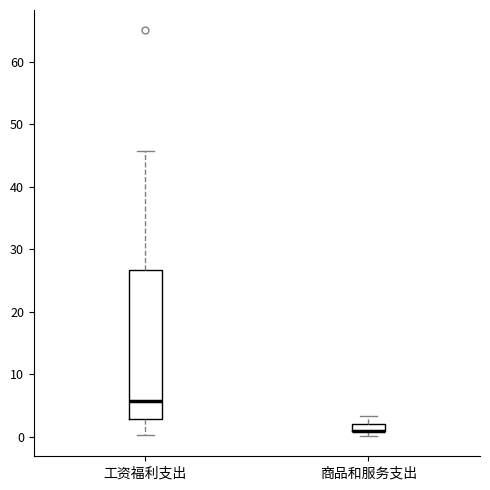

Which box is the tallest, from its lower edge to its upper edge?

工资福利支出